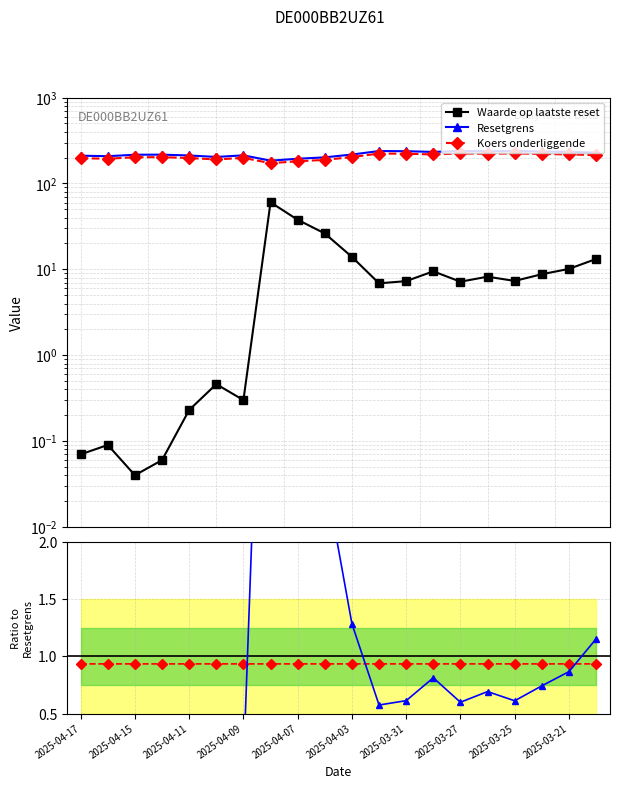

Between 2025-04-03 and 2025-03-31, which series saw the biggest shift?

Resetgrens